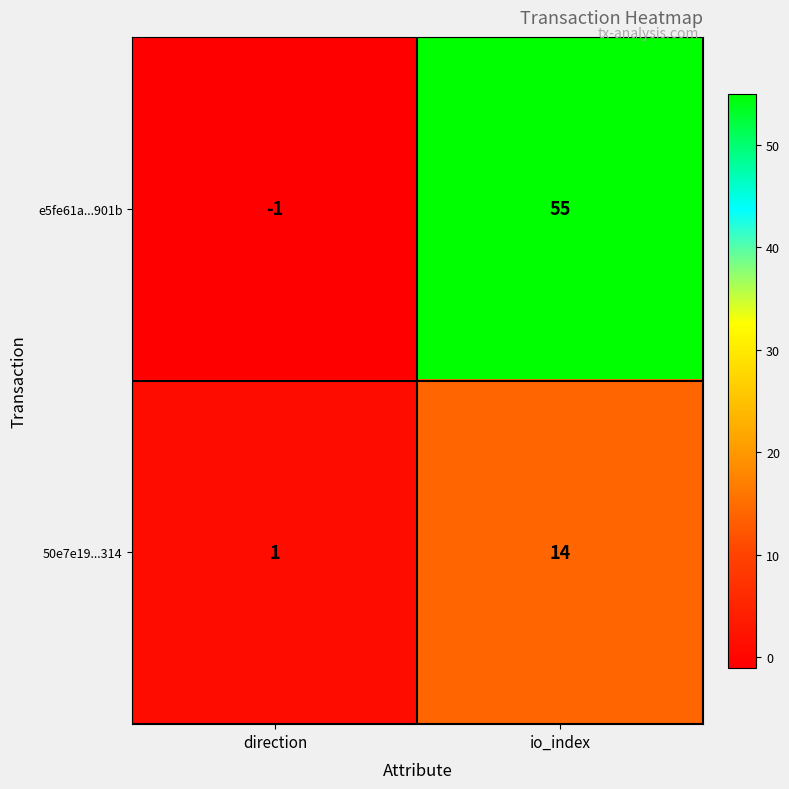

At direction, list the series in order from smallest to largest.

e5fe61a...901b, 50e7e19...314